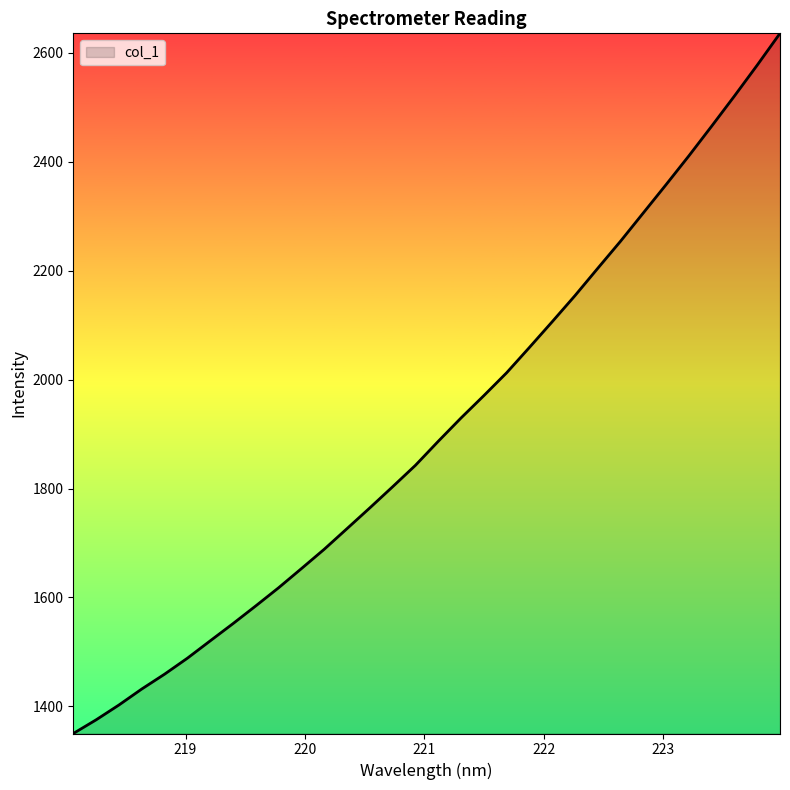

What is the difference between the maximum and minimum values?

1285.6